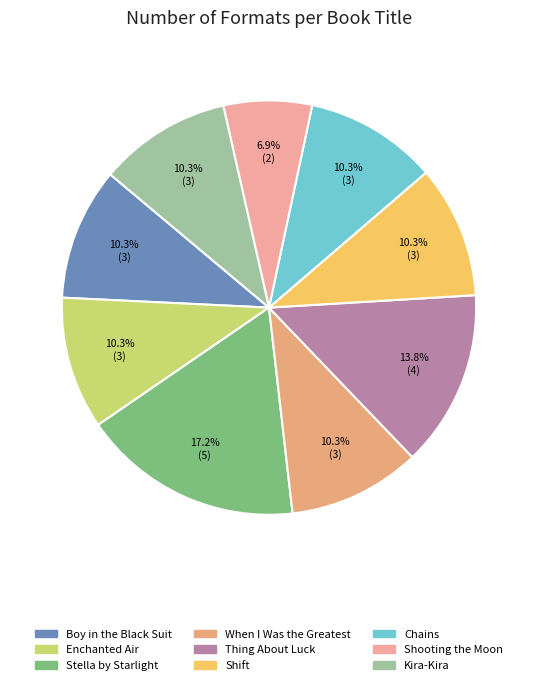

What is the total percentage of Boy in the Black Suit and Shift?

20.7%